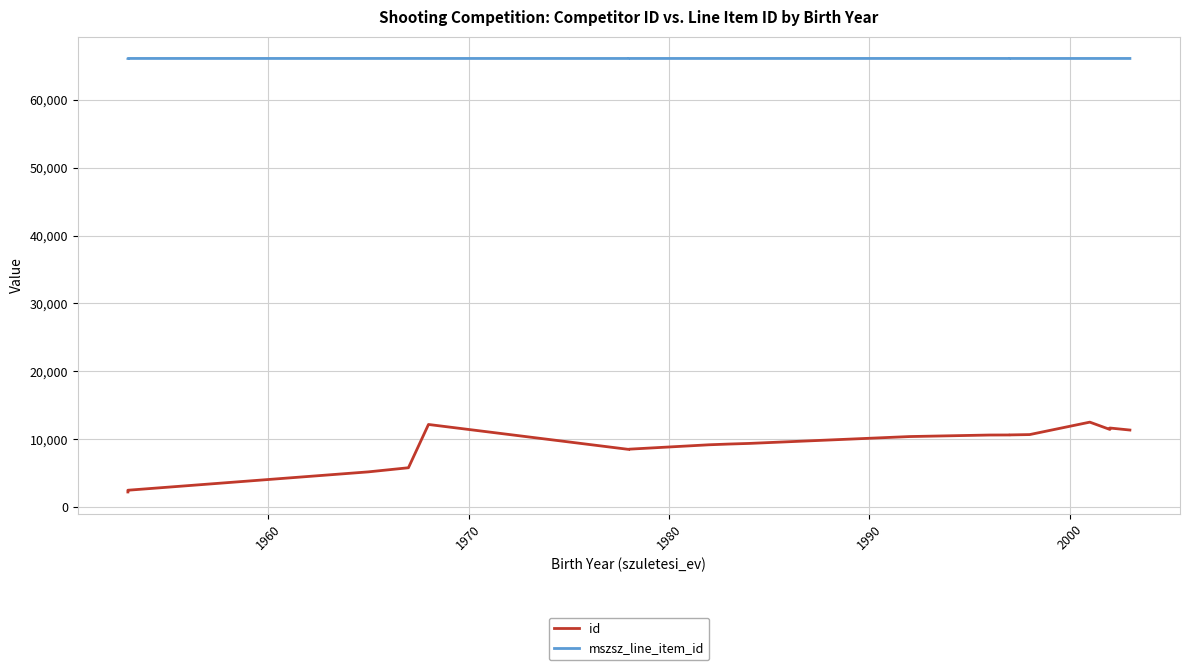

What are all the series names shown in the legend?

id, mszsz_line_item_id